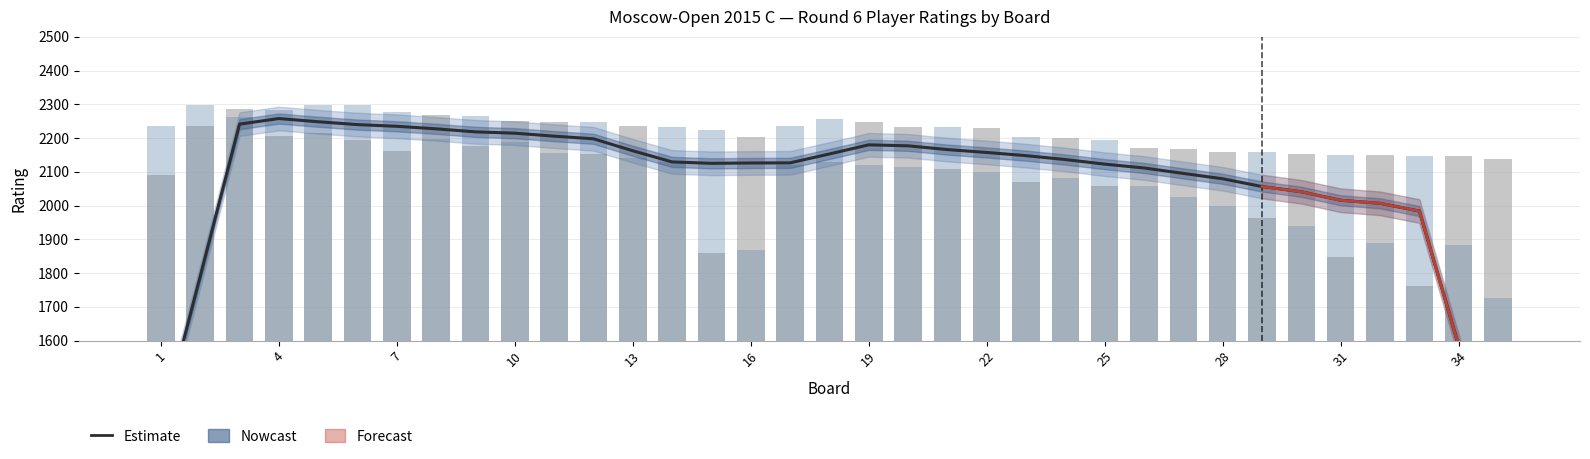

Is the value of White Rating at 11 greater than the value of Black Rating at 14?

Yes